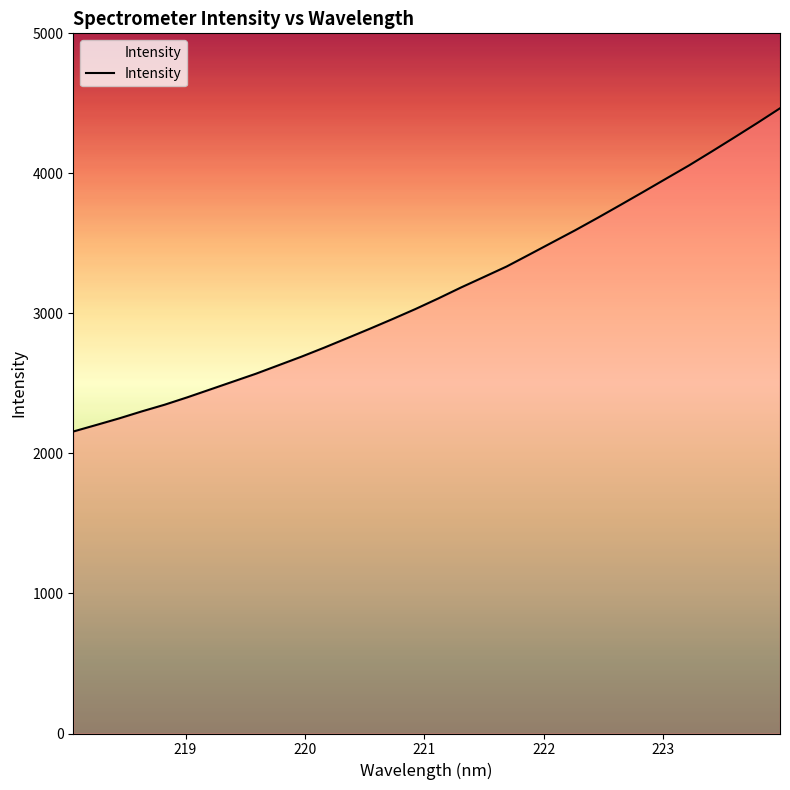

What is the minimum value shown in the chart?

2156.5